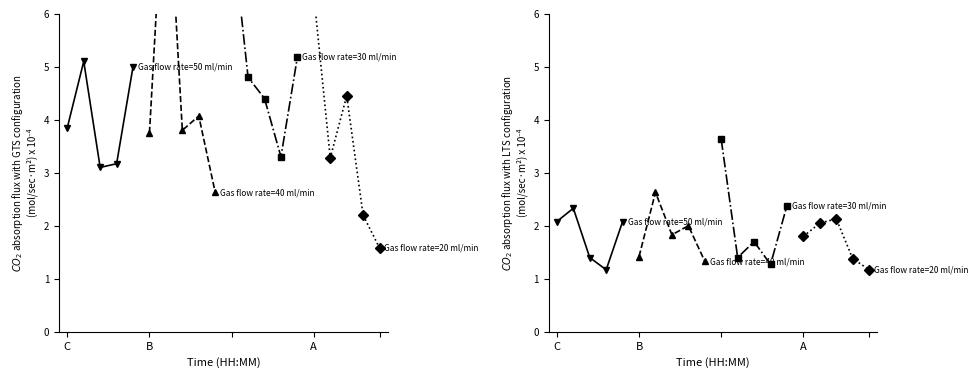

The value of Gas flow rate=20 ml/min at 3 is 2.4. True or false?

False